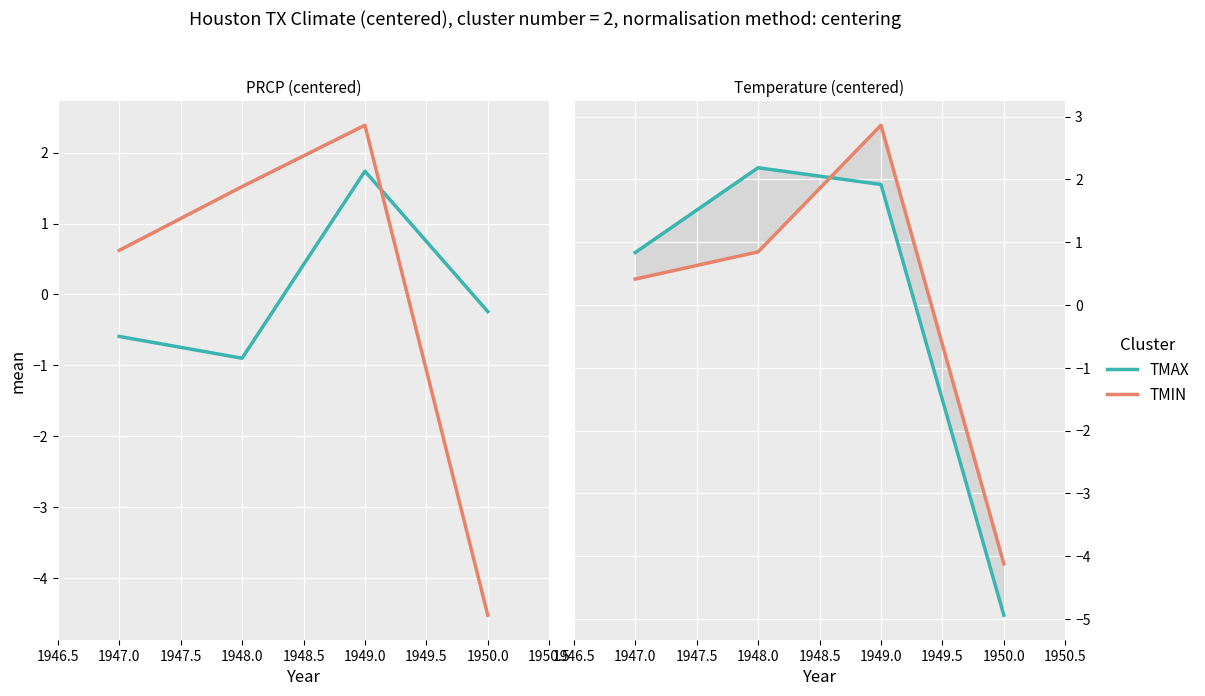

In TAVG, how many points are higher than both neighbors (excluding endpoints)?

1